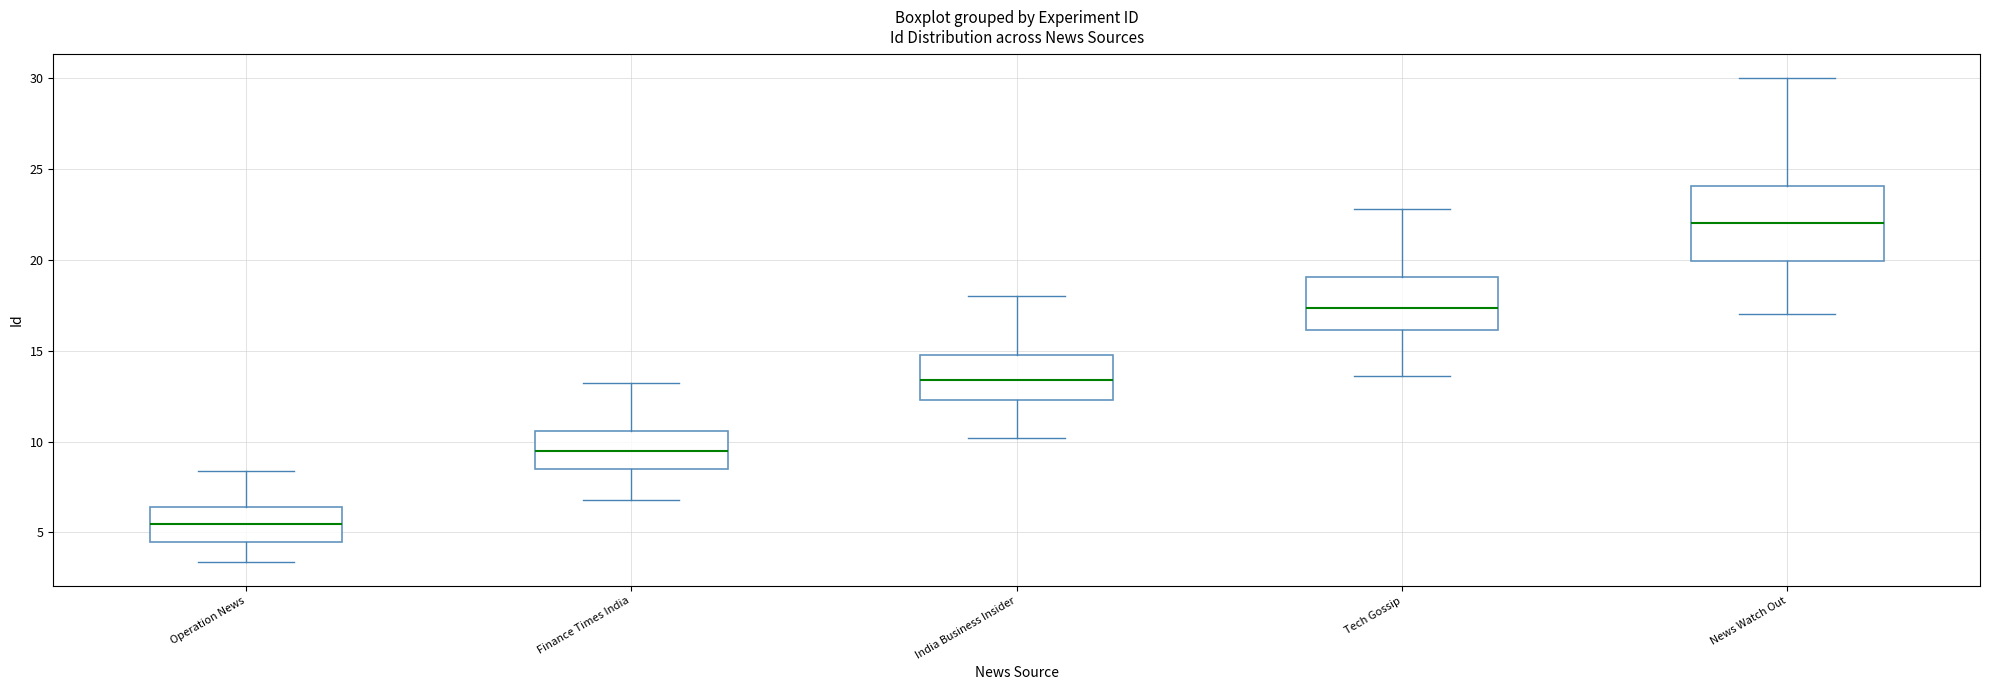

Reading left to right, transcribe this box plot: for each box, give where its median line is, the range the box spans, and where its two whiskers end, as read against the y-axis. The values are not printed on the chart, so give them approximately, as read against the axis.

Operation News: median 5.5, box 4.5 to 6.5, whiskers 3.5 to 8.5
Finance Times India: median 9.5, box 8.5 to 10.5, whiskers 7.0 to 13.0
India Business Insider: median 13.5, box 12.5 to 15.0, whiskers 10.0 to 18.0
Tech Gossip: median 17.5, box 16.0 to 19.0, whiskers 13.5 to 23.0
News Watch Out: median 22.0, box 20.0 to 24.0, whiskers 17.0 to 30.0